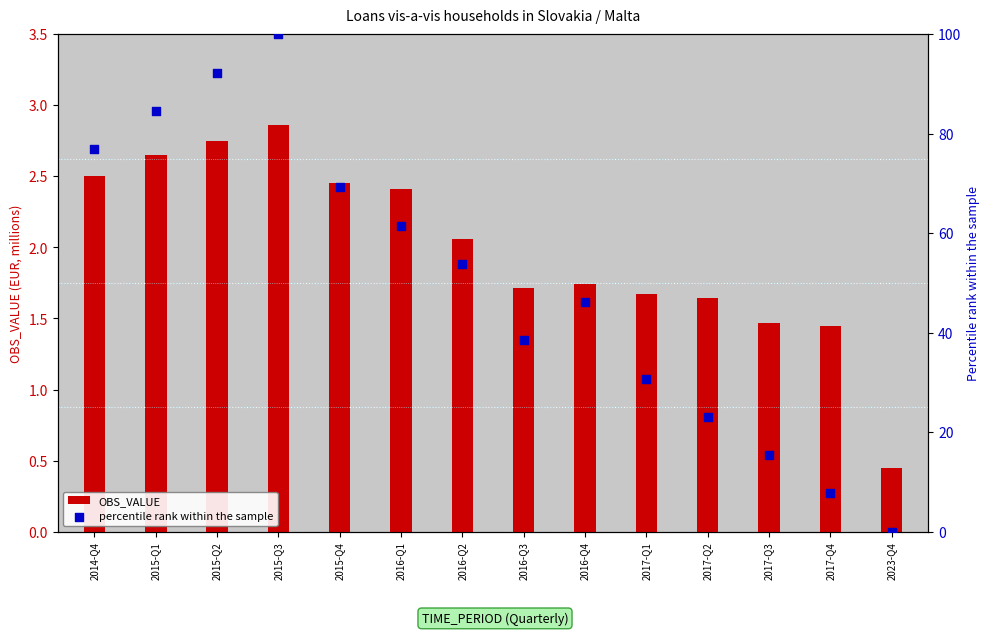

At how many categories does at least one series exceed 6?

13